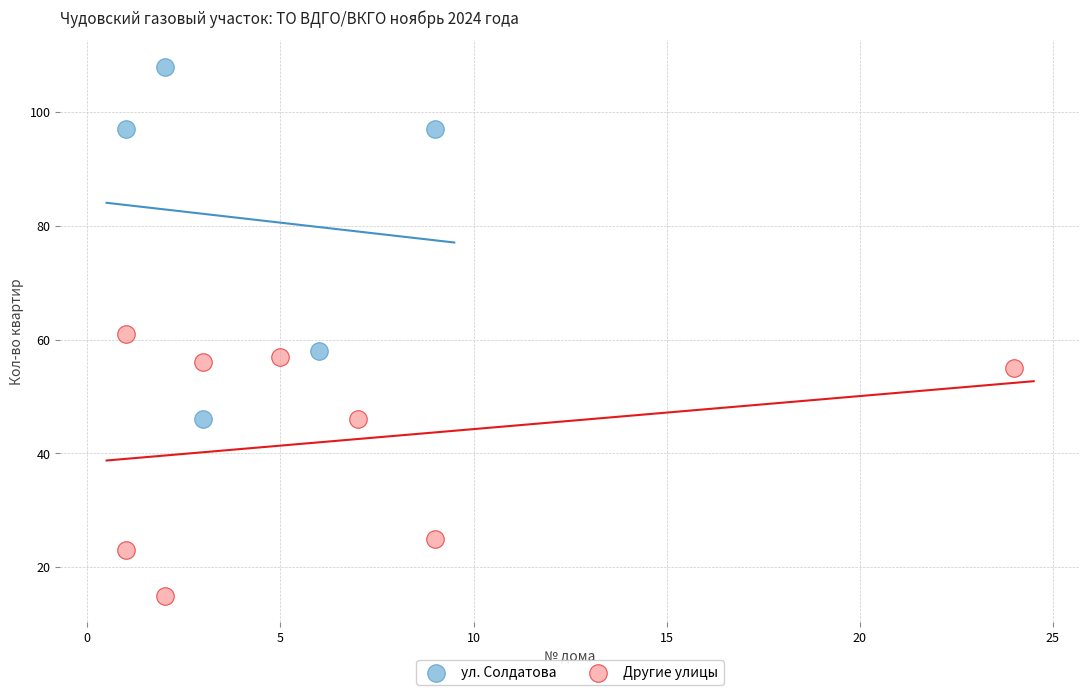

Which series reaches the maximum Y coordinate?

ул. Солдатова